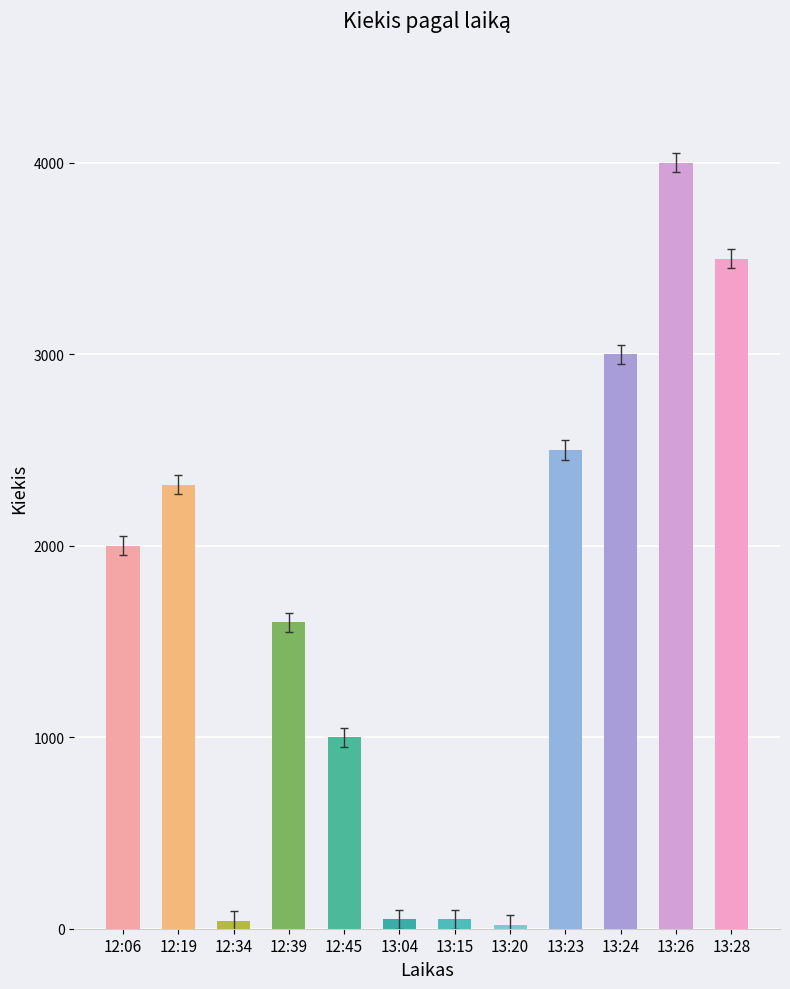

What is the average value?

1673